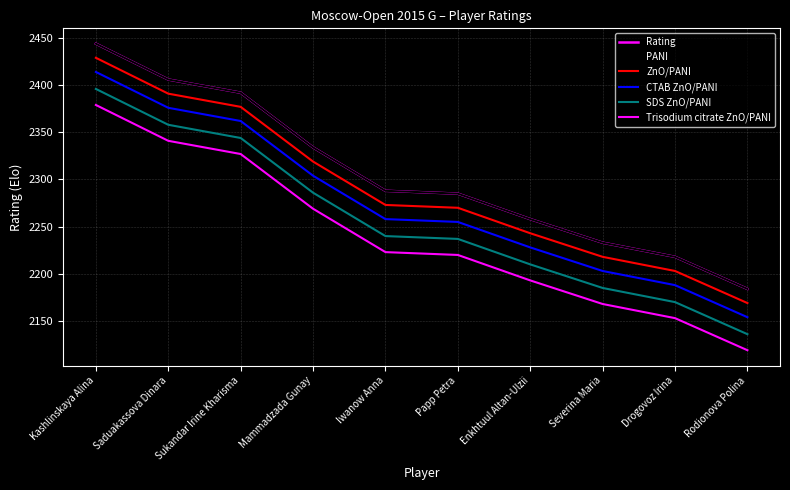

Is this an area chart (filled region under the line)?

No